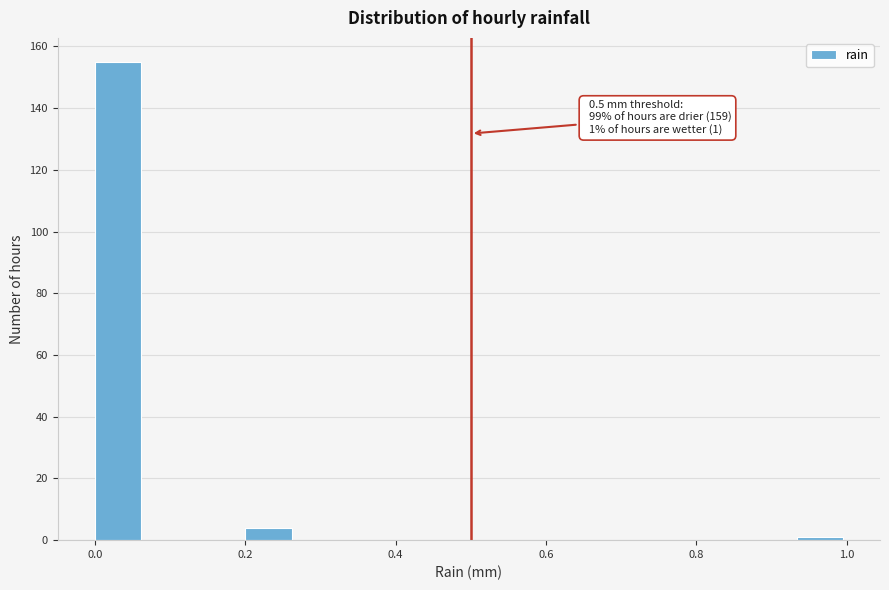

Read against the x-axis, roughly where is the centre of the tallest bar?

0.04